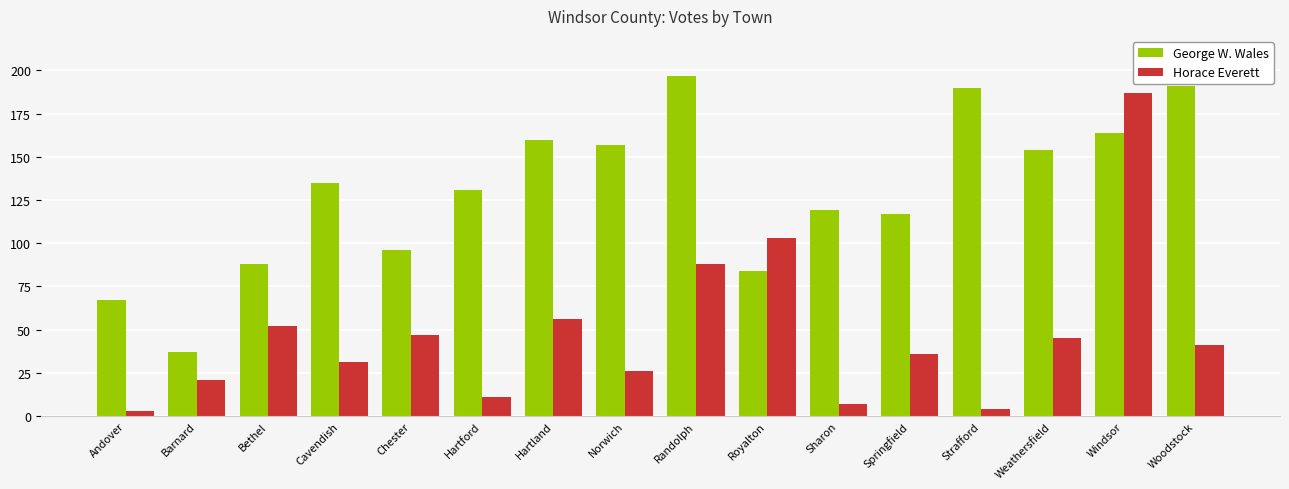

List the series in order of their peak value, lowest first.

Horace Everett, George W. Wales